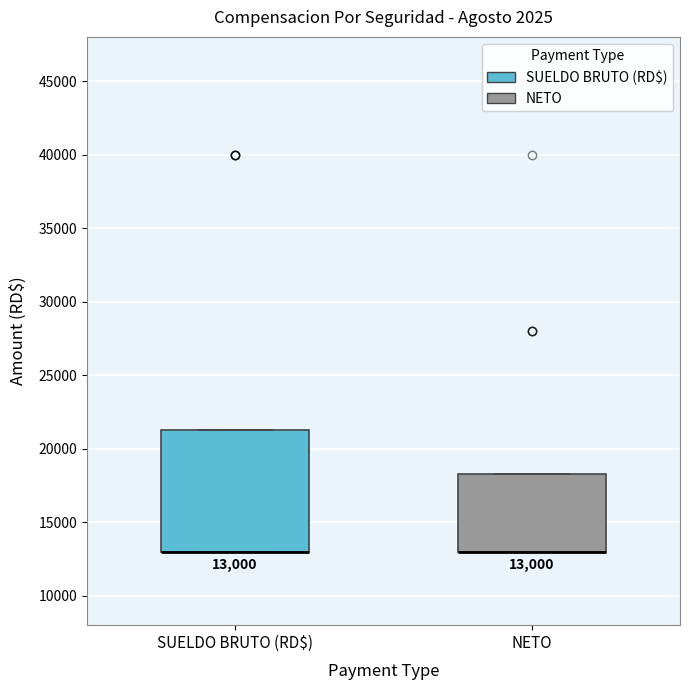

Which box is the tallest, from its lower edge to its upper edge?

SUELDO BRUTO (RD$)